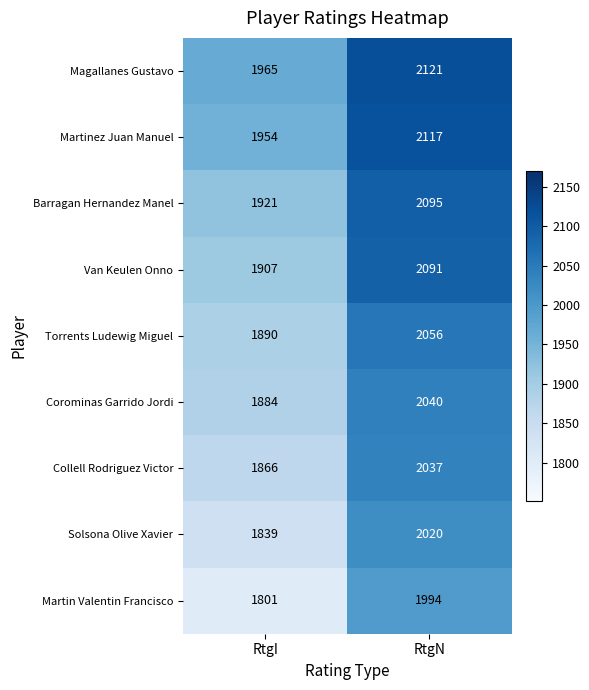

Read the Barragan Hernandez Manel value at RtgN.

2095